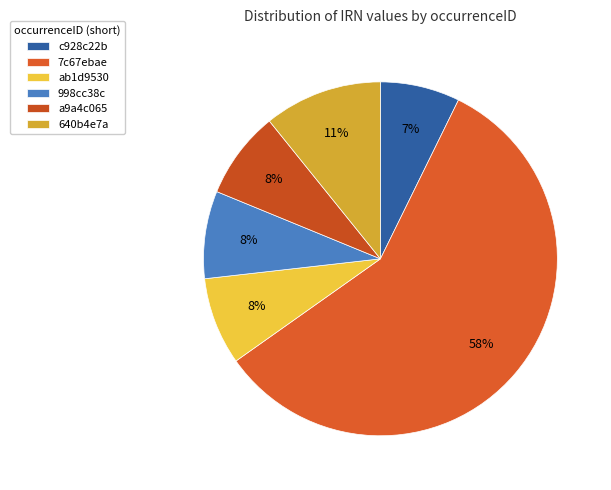

To the nearest percent, what is the difference between the largest and smallest slice percentages?

51%